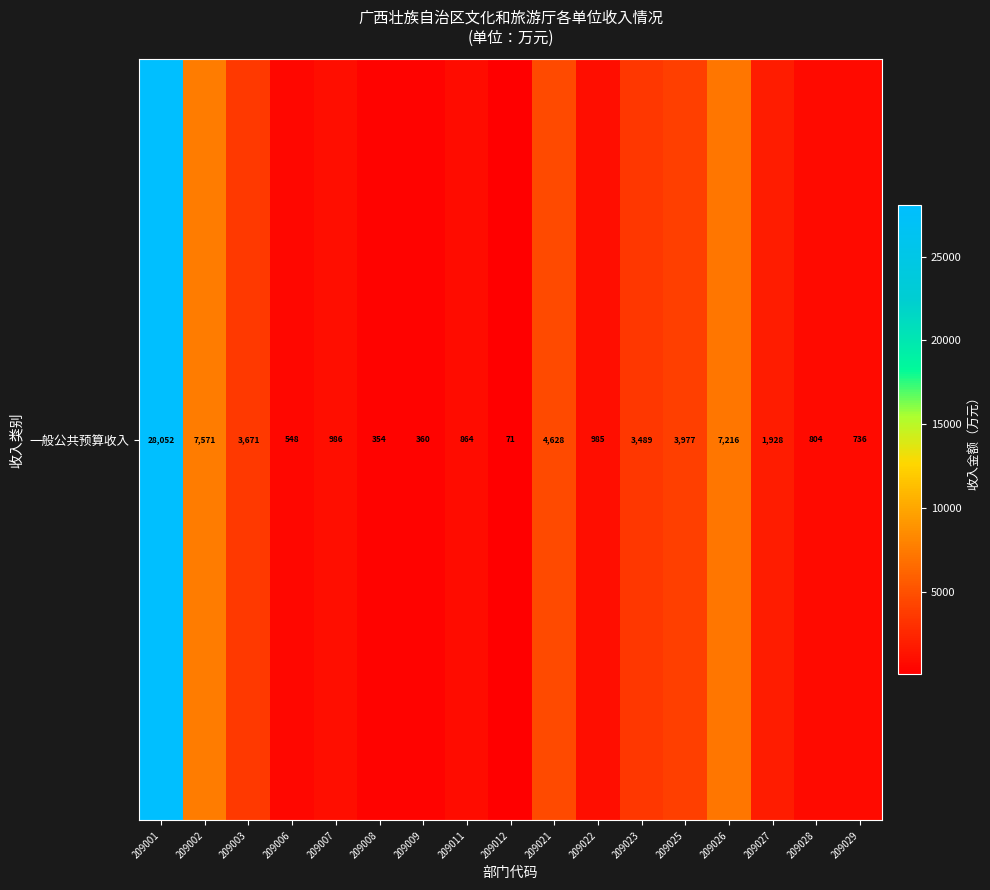

Rank the categories by value from highest to lowest.

209001, 209002, 209026, 209021, 209025, 209003, 209023, 209027, 209007, 209022, 209011, 209028, 209029, 209006, 209009, 209008, 209012